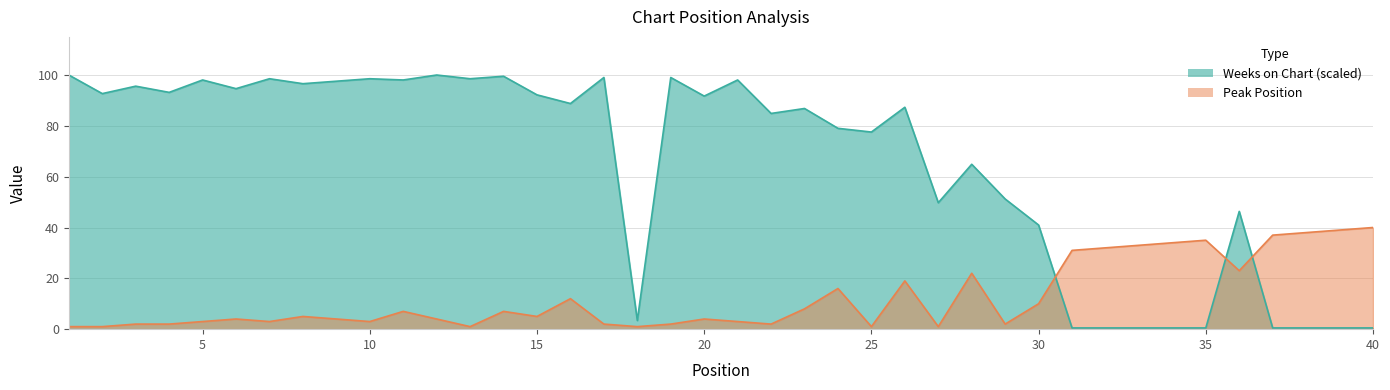

Reading right to left, transcribe all the data shown in this chart.

Peak Position: 40=40.0	39=39.0	38=38.0	37=37.0	36=23.0	35=35.0	34=34.0	33=33.0	32=32.0	31=31.0	30=10.0	29=2.0	28=22.0	27=1.0	26=19.0	25=1.0	24=16.0	23=8.0	22=2.0	21=3.0	20=4.0	19=2.0	18=1.0	17=2.0	16=12.0	15=5.0	14=7.0	13=1.0	12=4.0	11=7.0	10=3.0	9=4.0	8=5.0	7=3.0	6=4.0	5=3.0	4=2.0	3=2.0	2=1.0	1=1.0
Weeks on Chart: 40=0.5	39=0.5	38=0.5	37=0.5	36=46.3	35=0.5	34=0.5	33=0.5	32=0.5	31=0.5	30=41.0	29=51.2	28=64.9	27=49.8	26=87.3	25=77.6	24=79.0	23=86.8	22=84.9	21=98.0	20=91.7	19=99.0	18=3.4	17=99.0	16=88.8	15=92.2	14=99.5	13=98.5	12=100.0	11=98.0	10=98.5	9=97.6	8=96.6	7=98.5	6=94.6	5=98.0	4=93.2	3=95.6	2=92.7	1=100.0